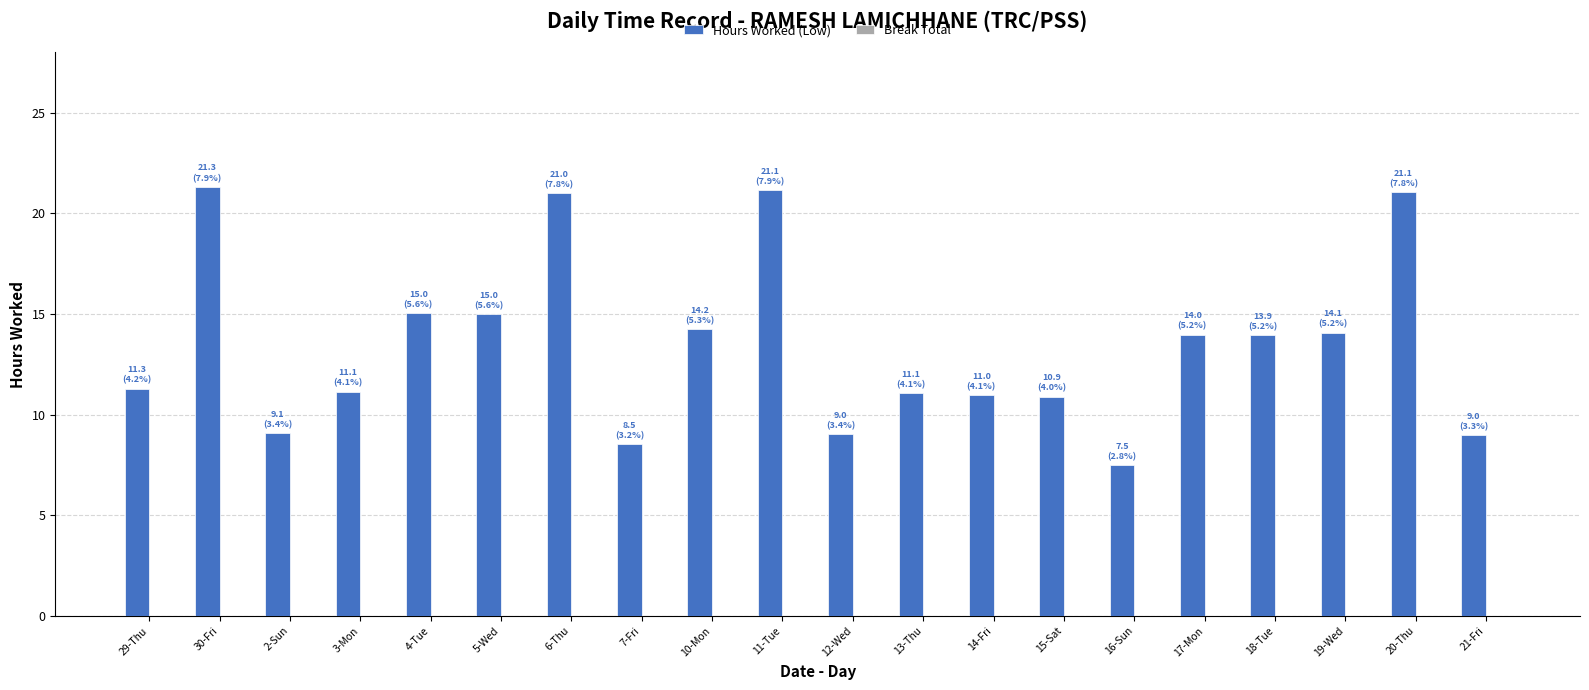

At which label does the data first exceed 13?

30-Fri